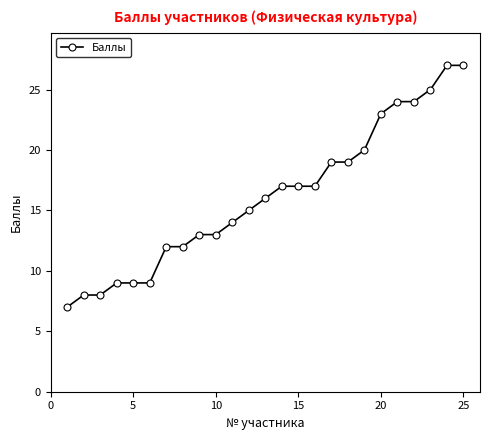

What is the average value?

16